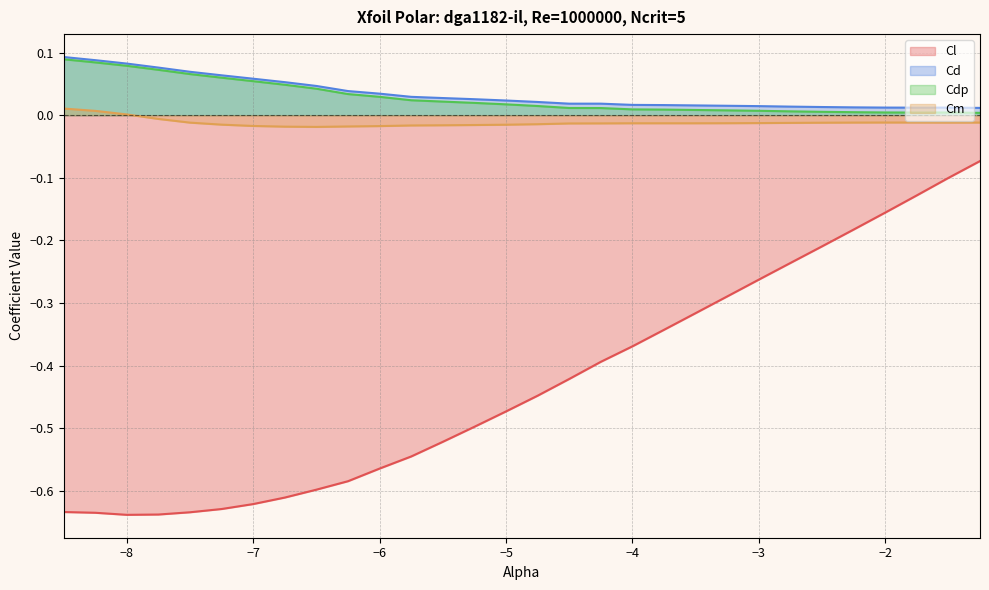

What is the label of the 15th point from the right?

-4.75